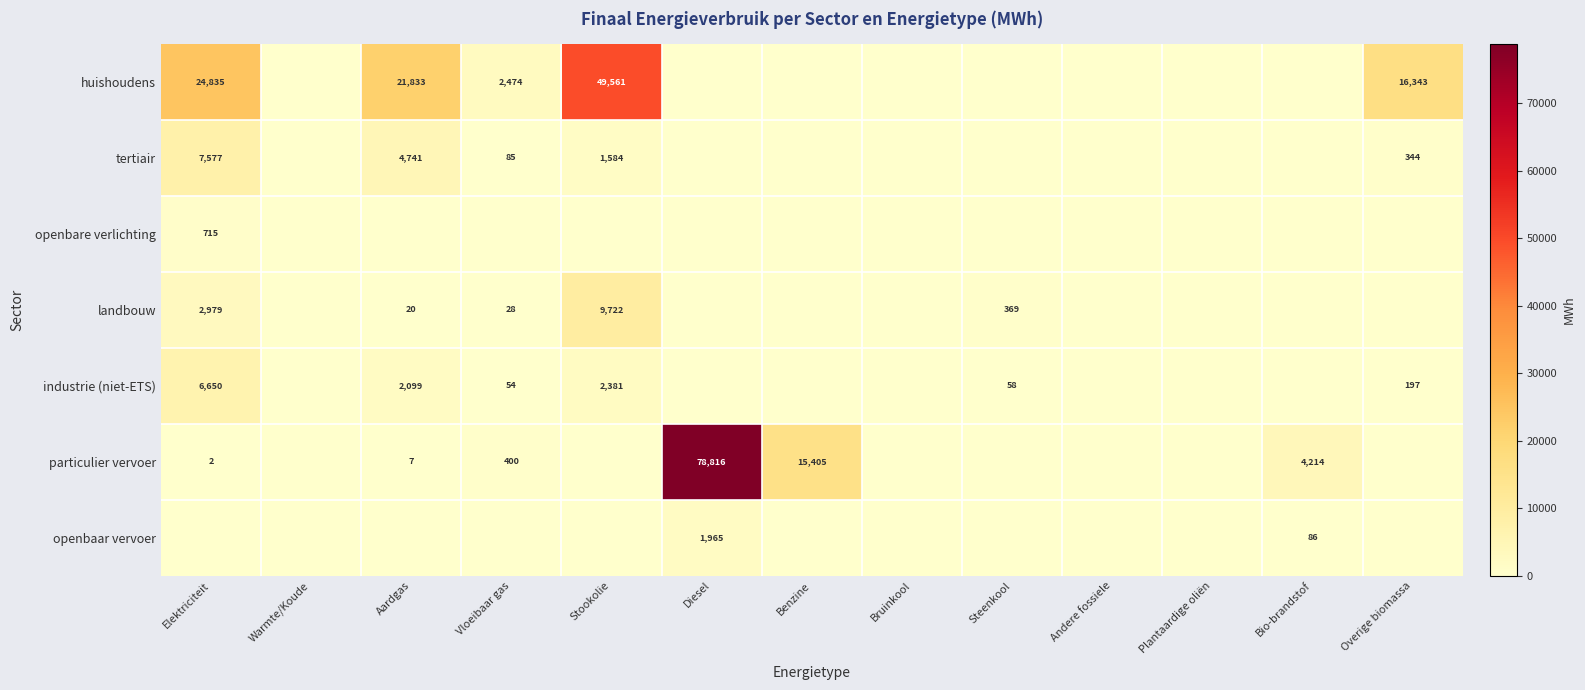

What is the difference between the industrie (niet-ETS) values at Steenkool and Aardgas?

2041